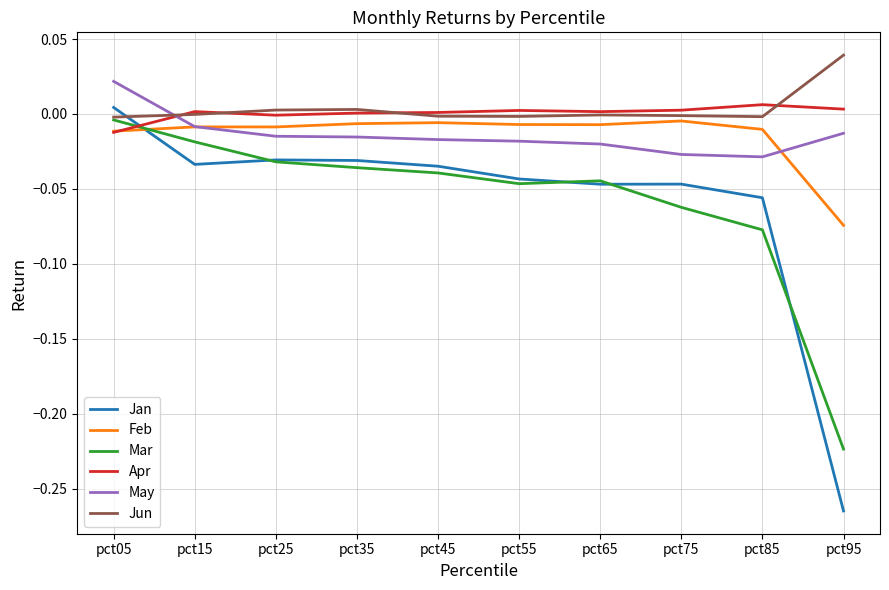

Which series has the widest spread of values?

Jan